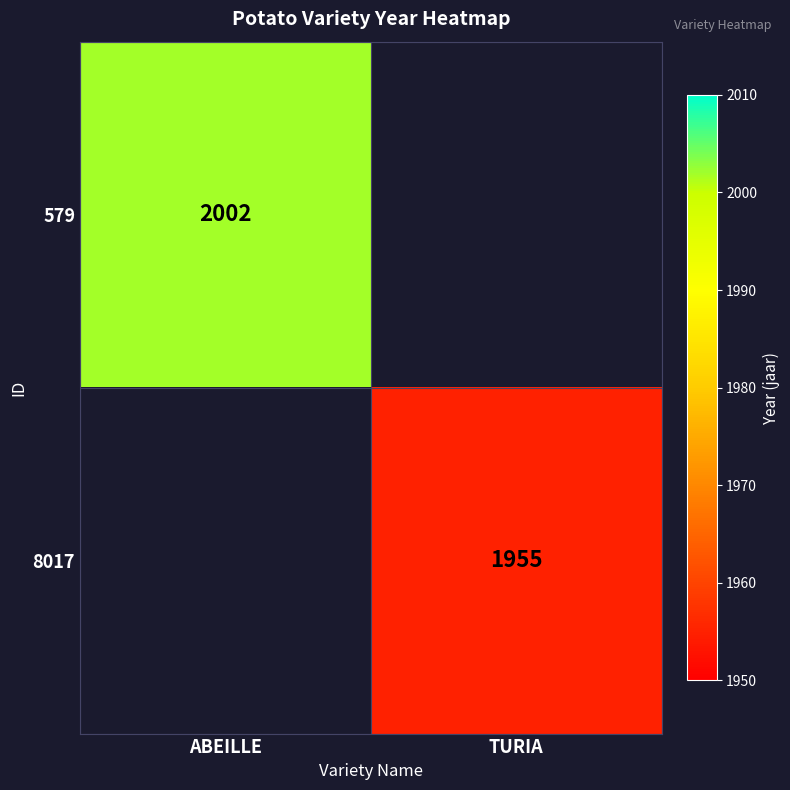

How many series are shown in this chart?

2